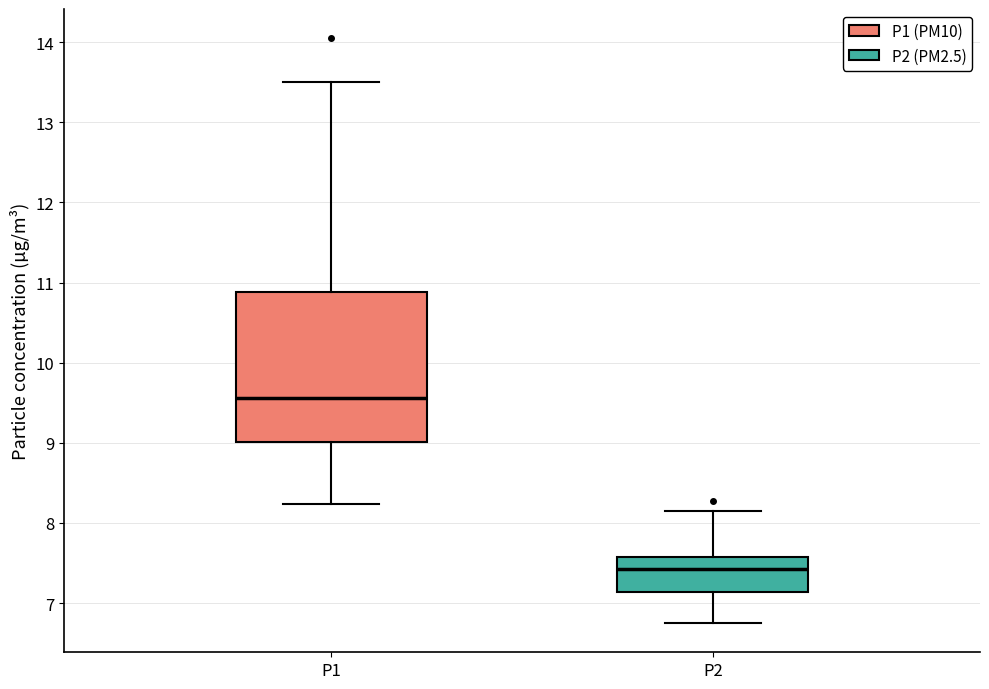

Reading left to right, transcribe this box plot: for each box, give where its median line is, the range the box spans, and where its two whiskers end, as read against the y-axis. The values are not printed on the chart, so give them approximately, as read against the axis.

P1: median 9.6, box 9.0 to 10.9, whiskers 8.2 to 13.5
P2: median 7.4, box 7.1 to 7.6, whiskers 6.8 to 8.2